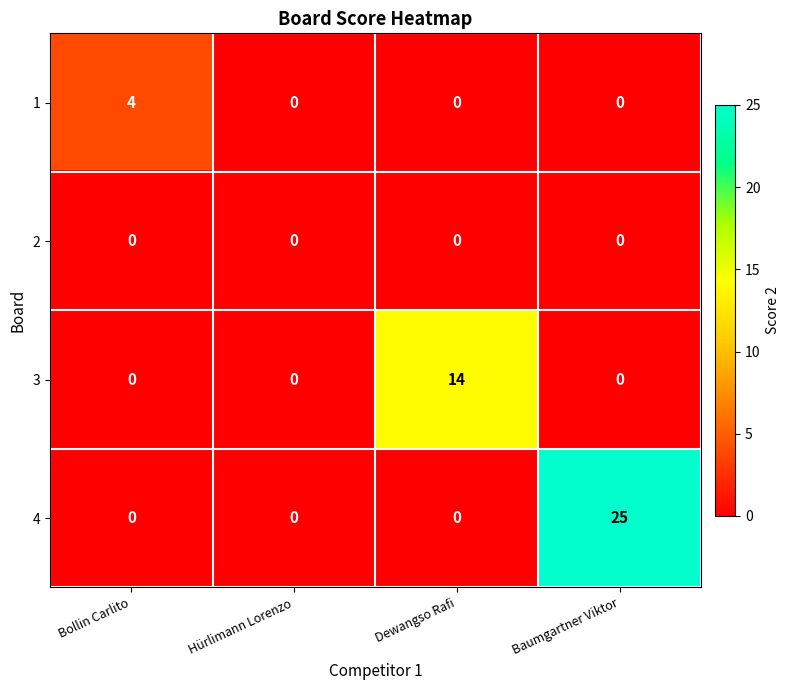

Count the number of categories in the chart.

4